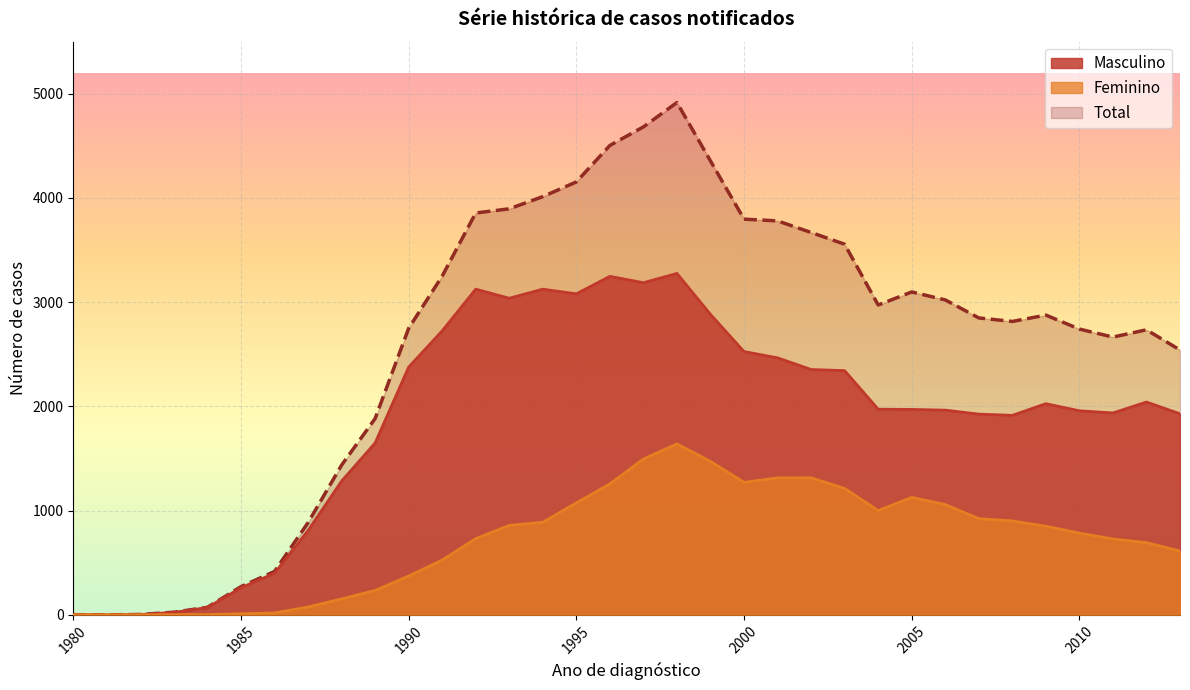

Reading right to left, list all the values displayed in this chart.

Masculino: 2013=1929	2012=2042	2011=1937	2010=1958	2009=2026	2008=1914	2007=1926	2006=1964	2005=1971	2004=1973	2003=2343	2002=2354	2001=2466	2000=2526	1999=2883	1998=3276	1997=3187	1996=3248	1995=3080	1994=3125	1993=3038	1992=3125	1991=2725	1990=2377	1989=1649	1988=1283	1987=809	1986=398	1985=260	1984=70	1983=23	1982=3	1981=0	1980=1
Feminino: 2013=612	2012=693	2011=728	2010=784	2009=850	2008=901	2007=923	2006=1058	2005=1127	2004=1000	2003=1213	2002=1315	2001=1314	2000=1271	1999=1472	1998=1640	1997=1495	1996=1256	1995=1074	1994=888	1993=858	1992=731	1991=525	1990=372	1989=234	1988=153	1987=75	1986=18	1985=10	1984=2	1983=2	1982=0	1981=0	1980=0
Total: 2013=2541	2012=2735	2011=2665	2010=2742	2009=2876	2008=2815	2007=2849	2006=3022	2005=3098	2004=2973	2003=3556	2002=3669	2001=3780	2000=3797	1999=4355	1998=4916	1997=4682	1996=4504	1995=4154	1994=4013	1993=3896	1992=3856	1991=3250	1990=2749	1989=1883	1988=1436	1987=884	1986=416	1985=270	1984=72	1983=25	1982=3	1981=0	1980=1